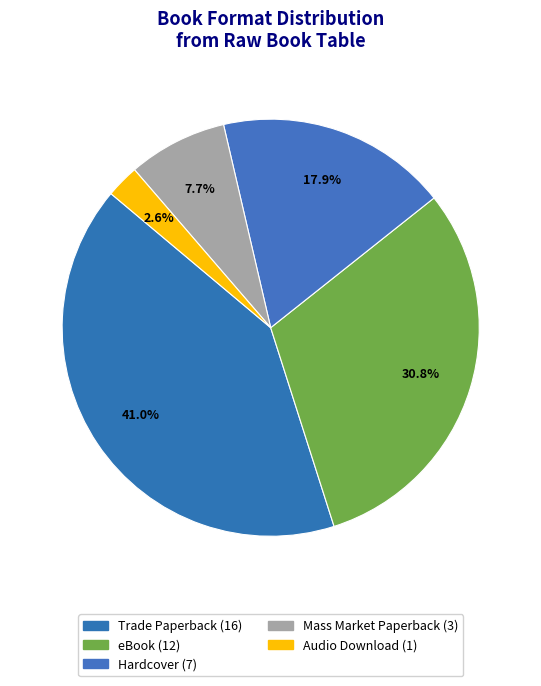

Which category has the smallest portion of the pie?

Audio Download